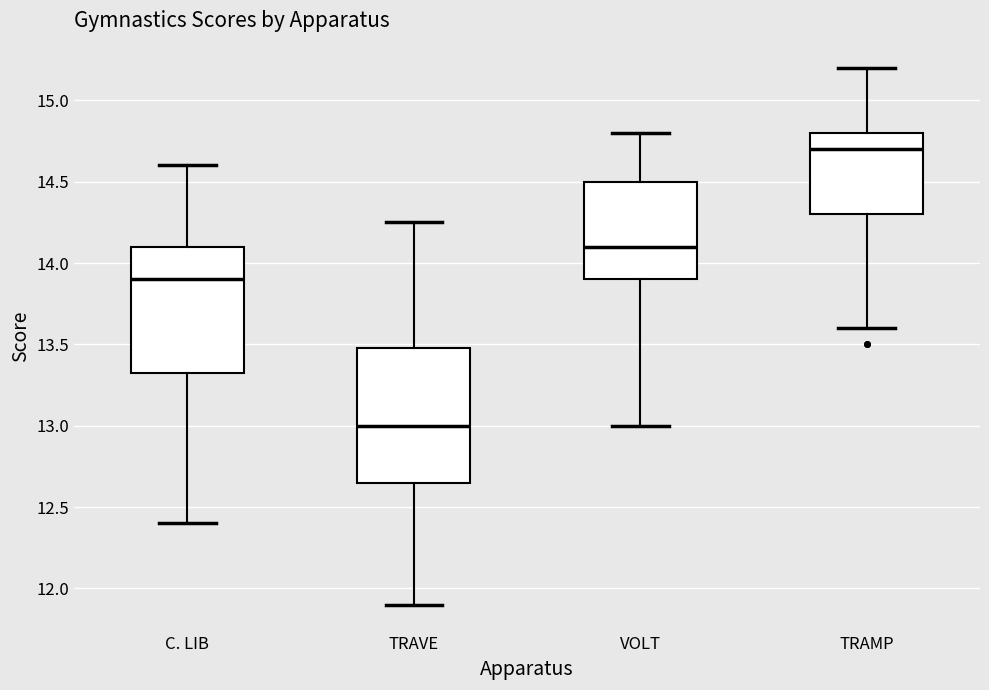

Where does the upper whisker of the box for TRAVE end on the y-axis? The values are not printed on the chart, so give them approximately, as read against the axis.

14.25